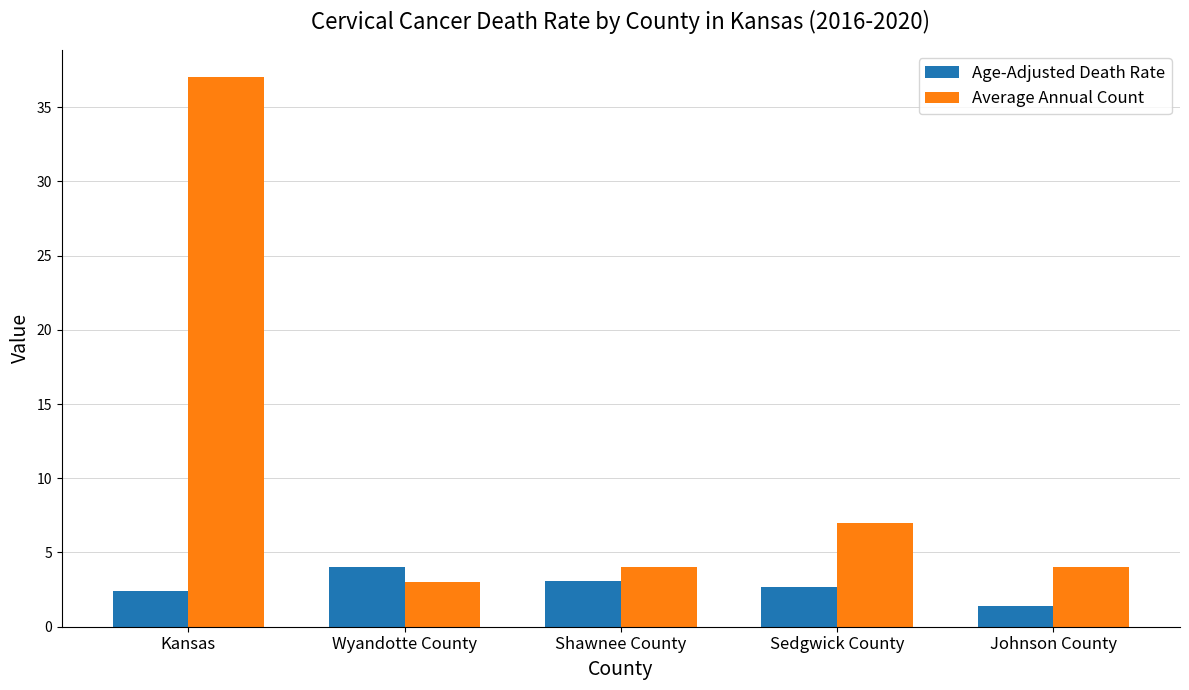

What is the difference between the maximum and minimum values in the Age-Adjusted Death Rate series?

2.6